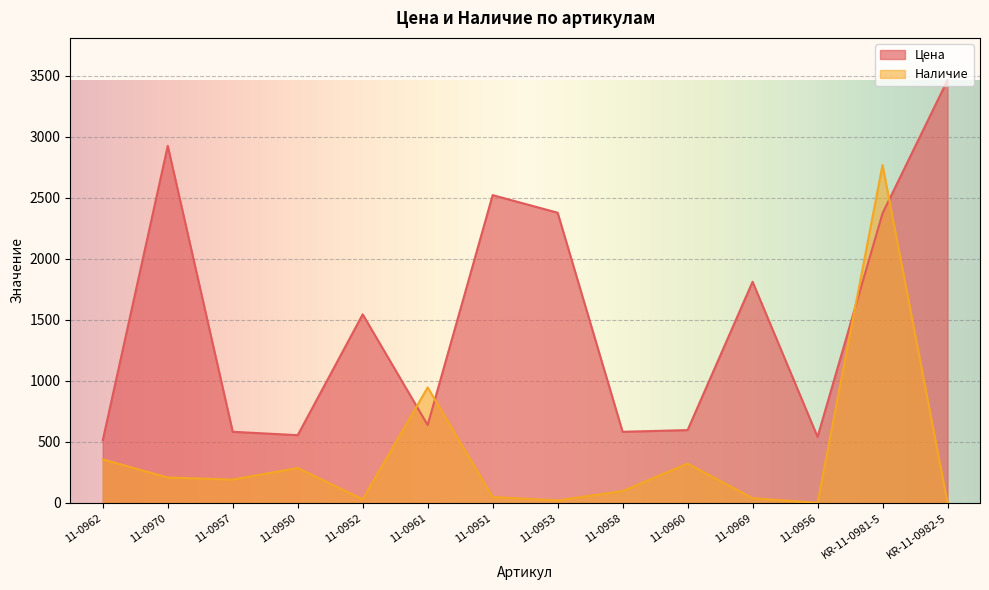

What is the sum of all Цена values?

21027.2